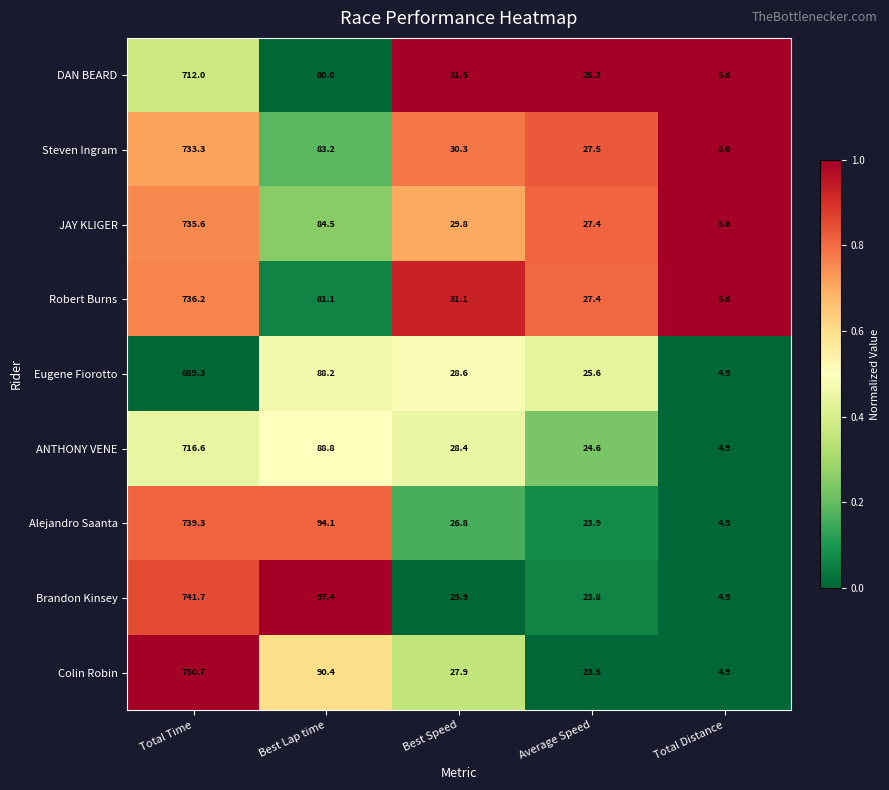

Which series has the largest range (max minus min)?

Colin Robin